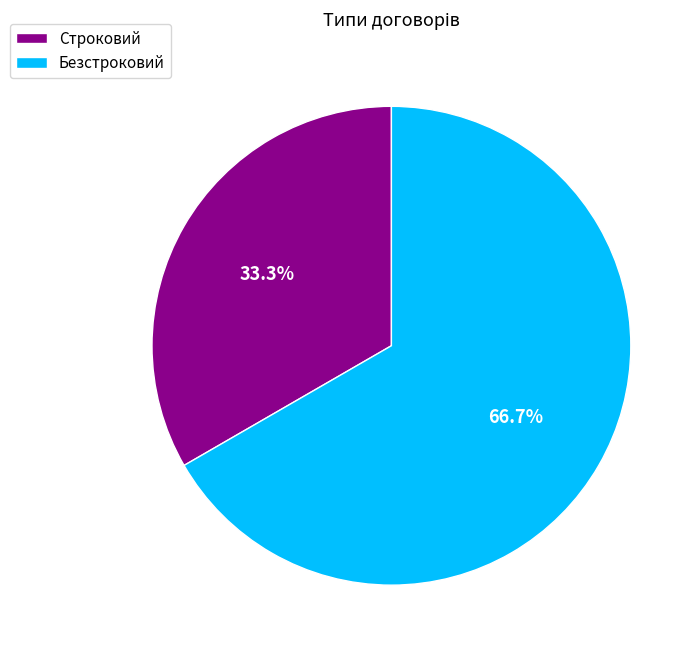

Does Строковий account for over 50% of the chart?

No